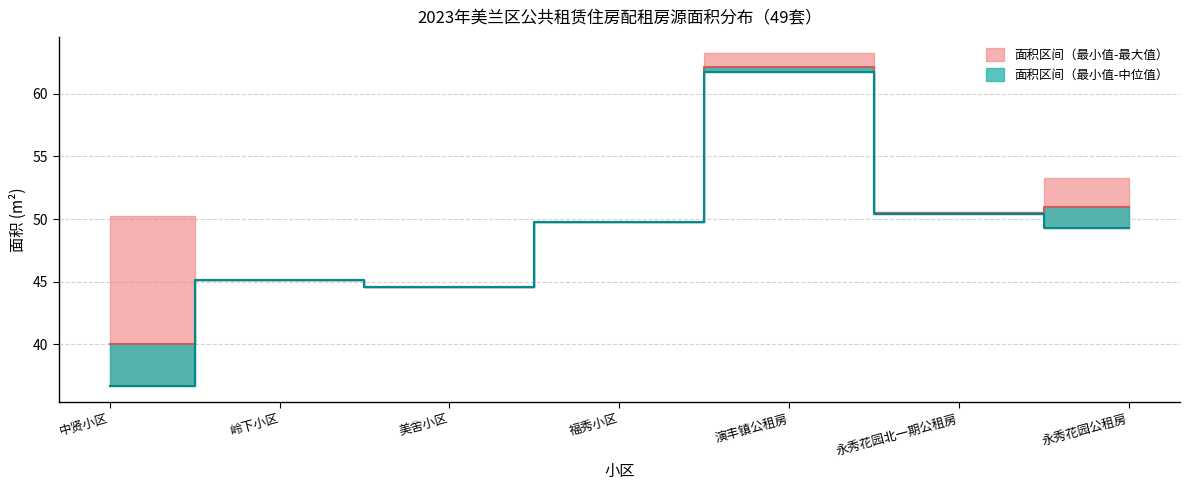

How many data points does each series have?

7